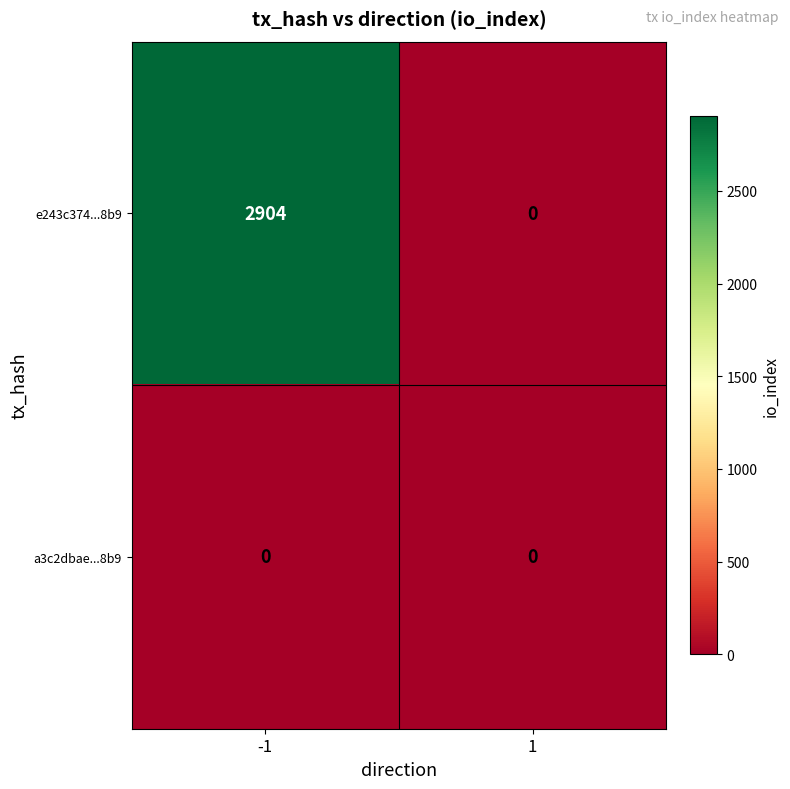

Reading right to left, list all the values displayed in this chart.

e243c374...8b9: 0	2904
a3c2dbae...8b9: 0	0